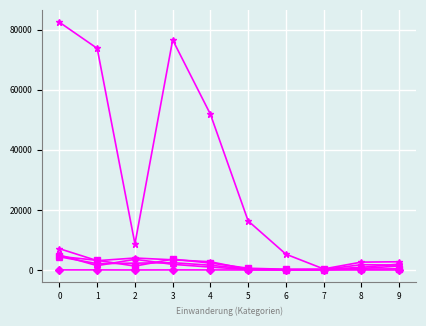

How many data points does each series have?

10